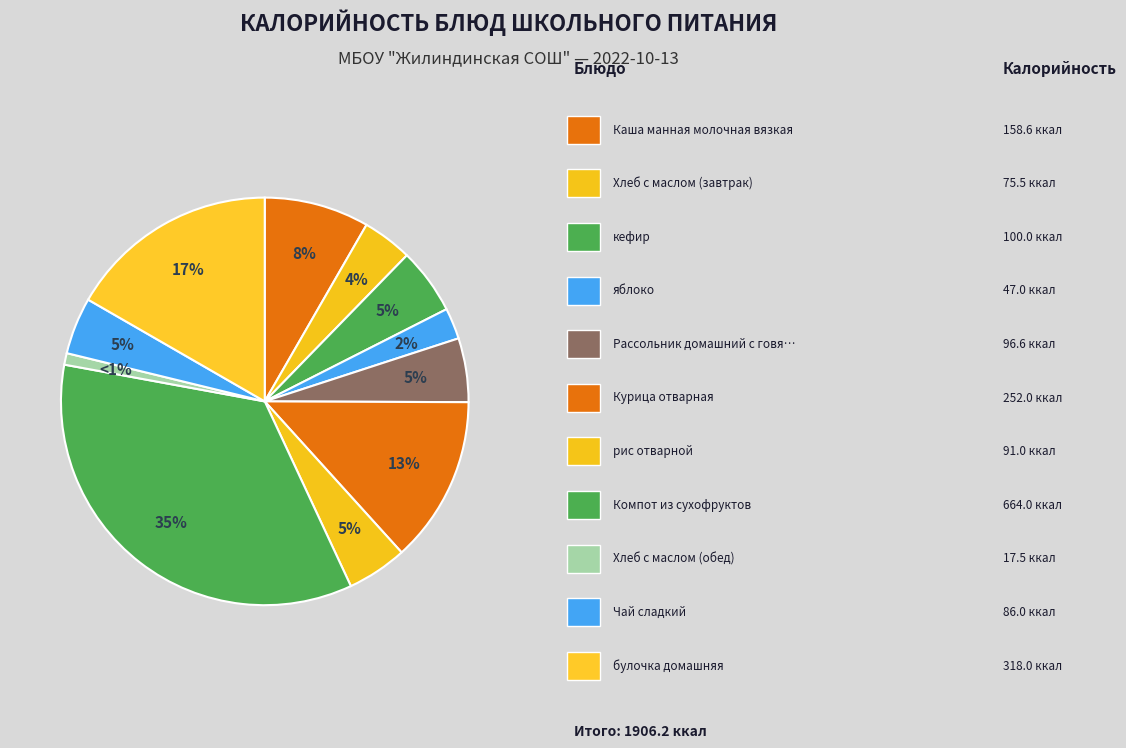

Count the number of slices in the pie.

11